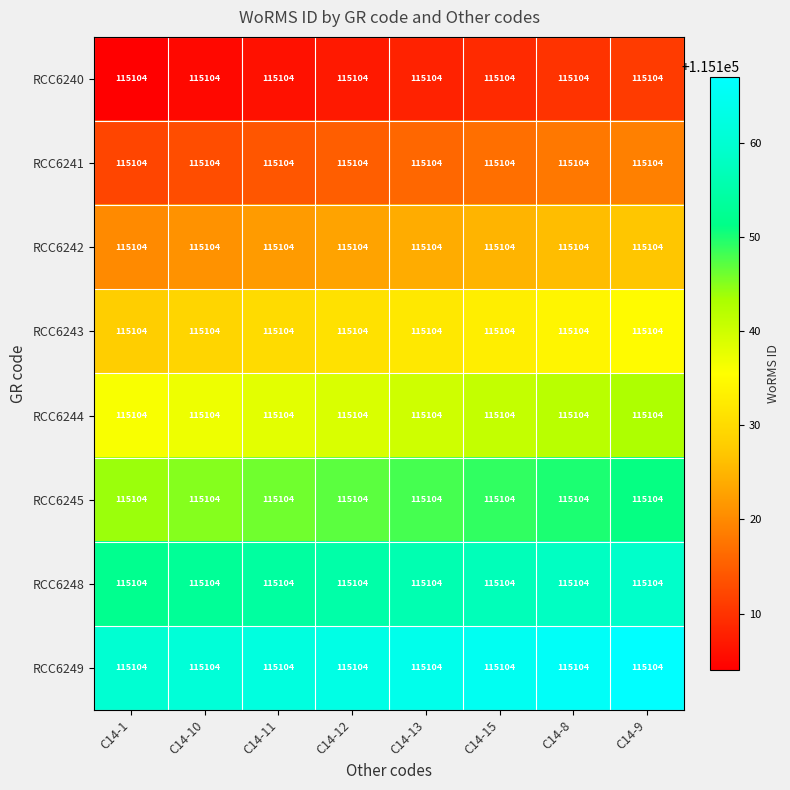

What is the difference between the RCC6241 values at C14-1 and C14-8?

6